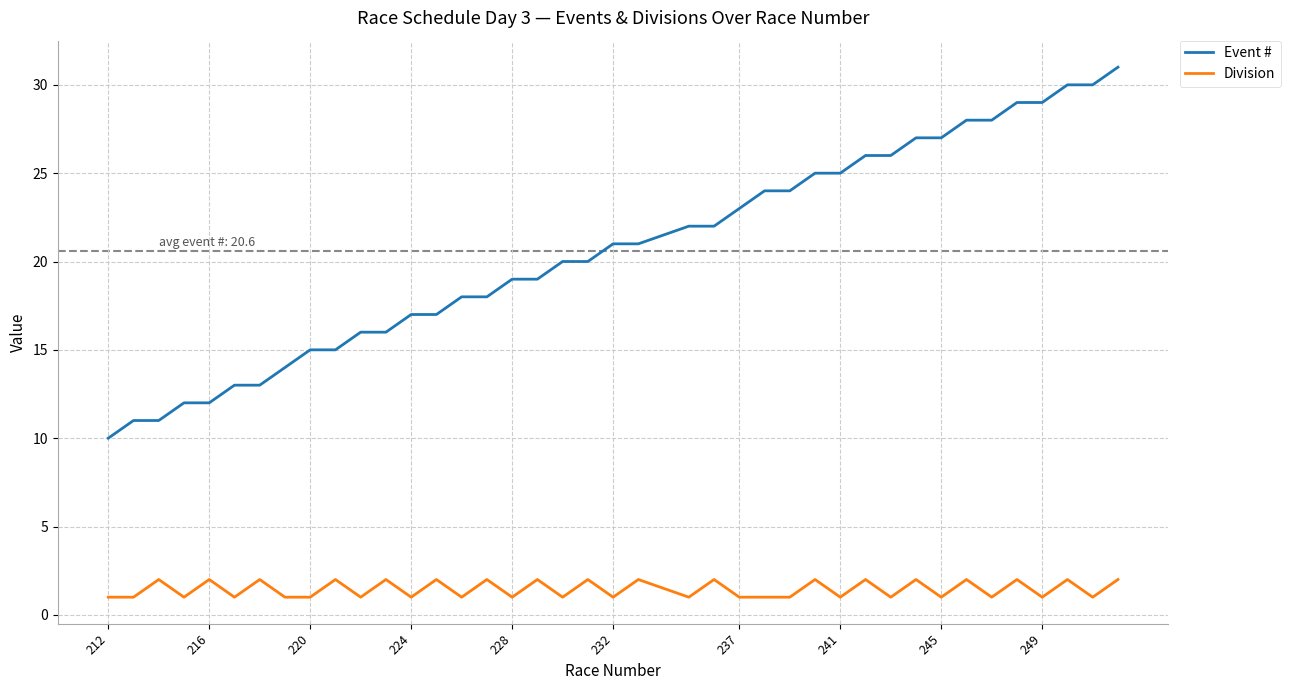

True or false: Division and Event # cross at least once.

False